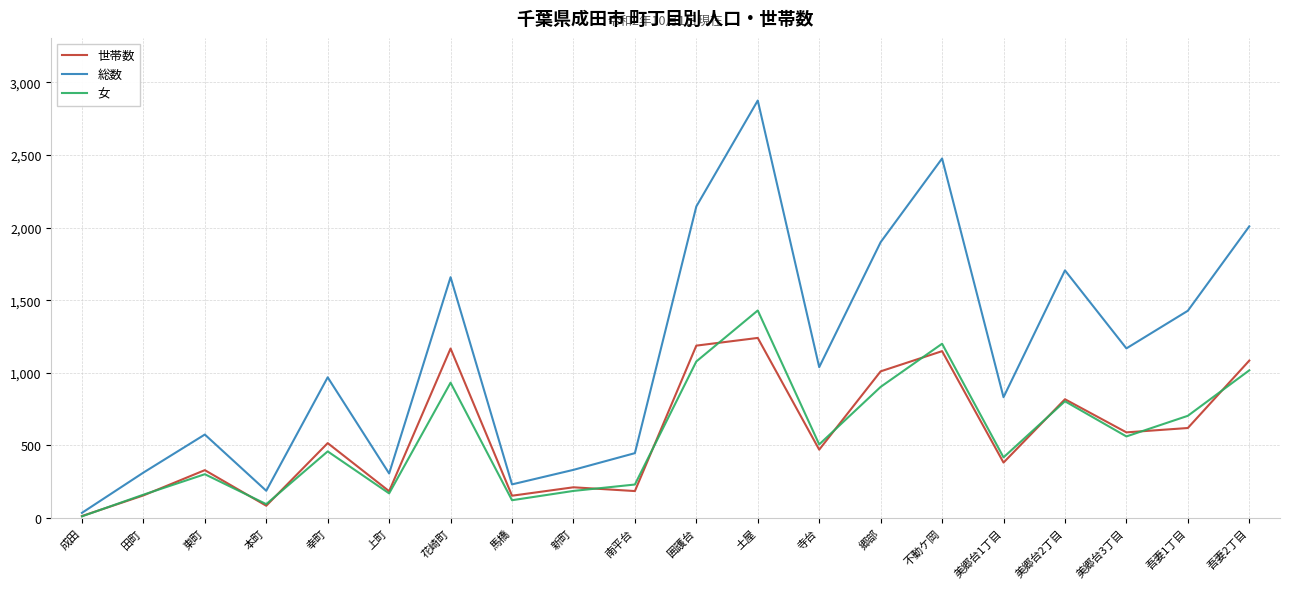

What value does the 女 series have at 東町, to the nearest 100?

300